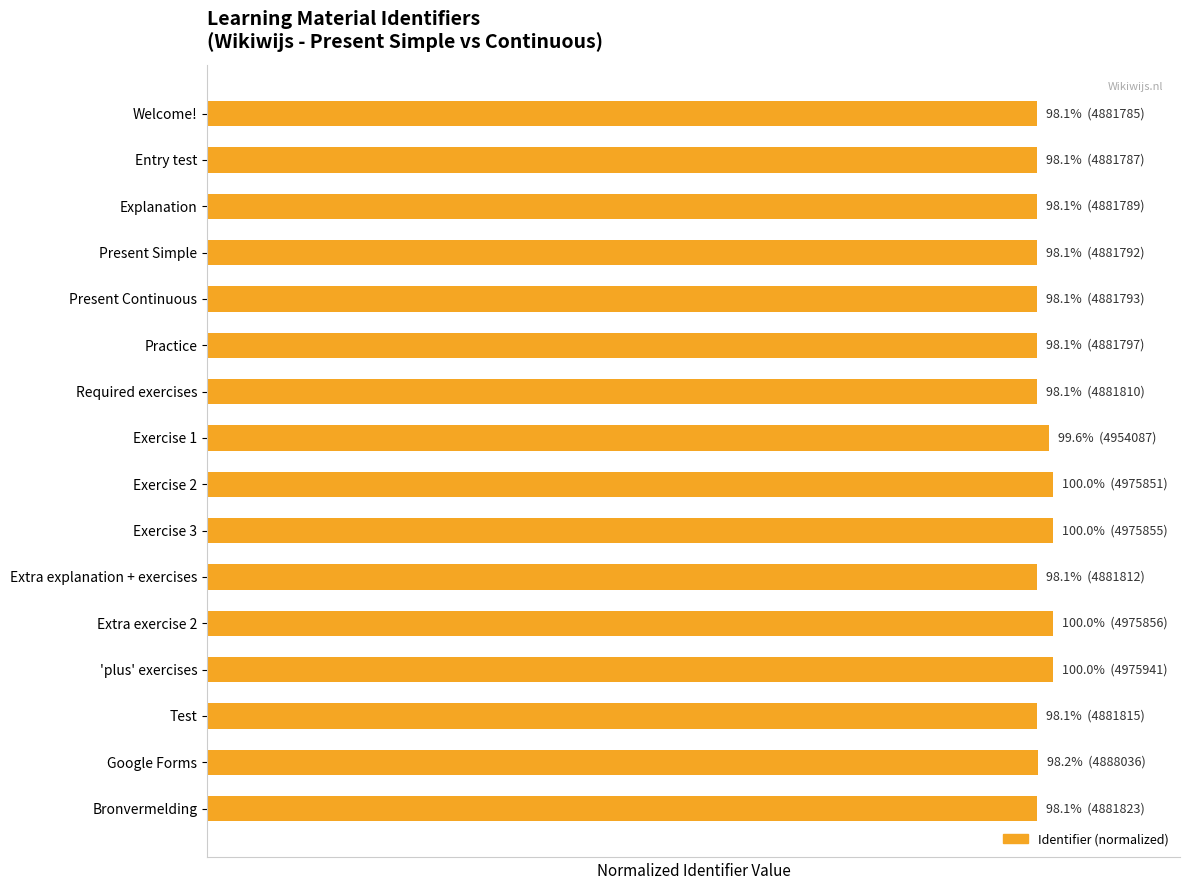

Rank the categories by value from highest to lowest.

'plus' exercises, Extra exercise 2, Exercise 3, Exercise 2, Exercise 1, Google Forms, Bronvermelding, Test, Extra explanation + exercises, Required exercises, Practice, Present Continuous, Present Simple, Explanation, Entry test, Welcome!